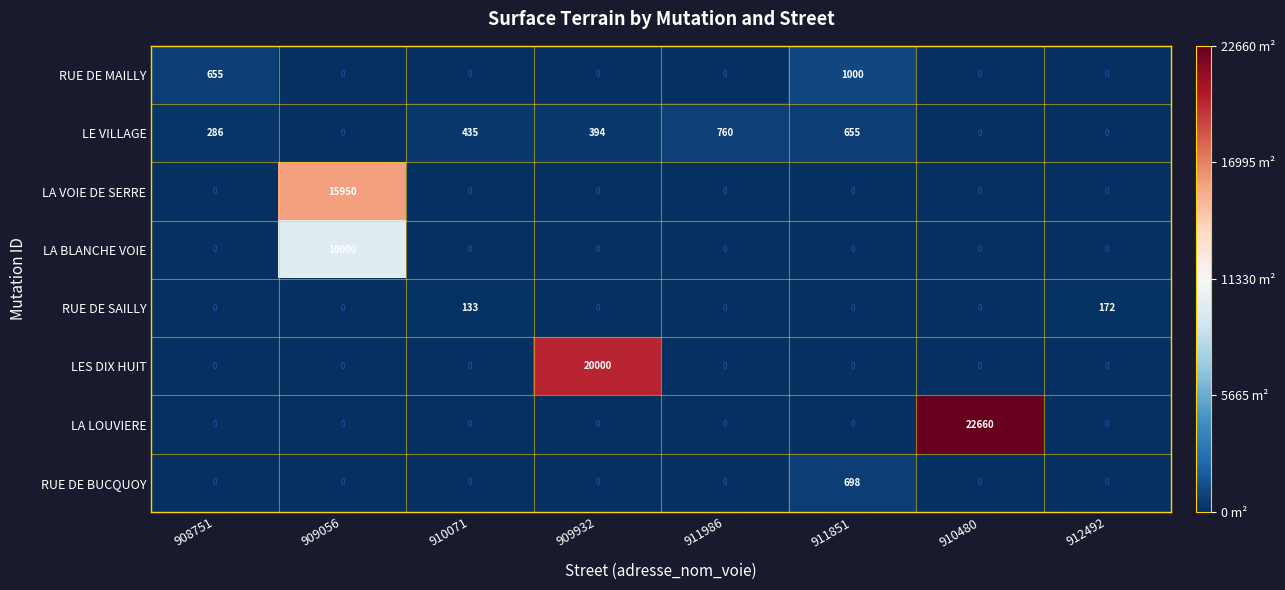

What is the difference between the RUE DE MAILLY values at 908751 and 909056?

655